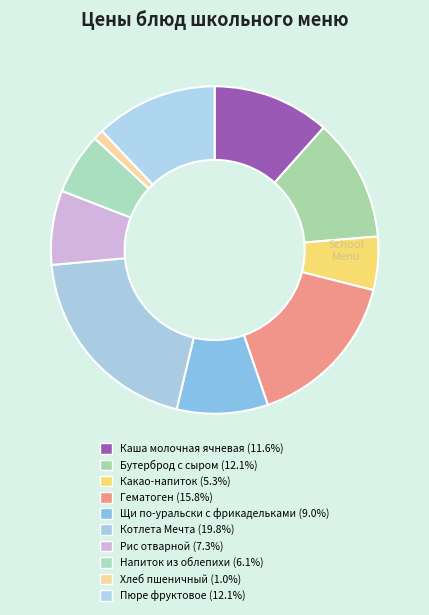

How many slices are in this pie chart?

10